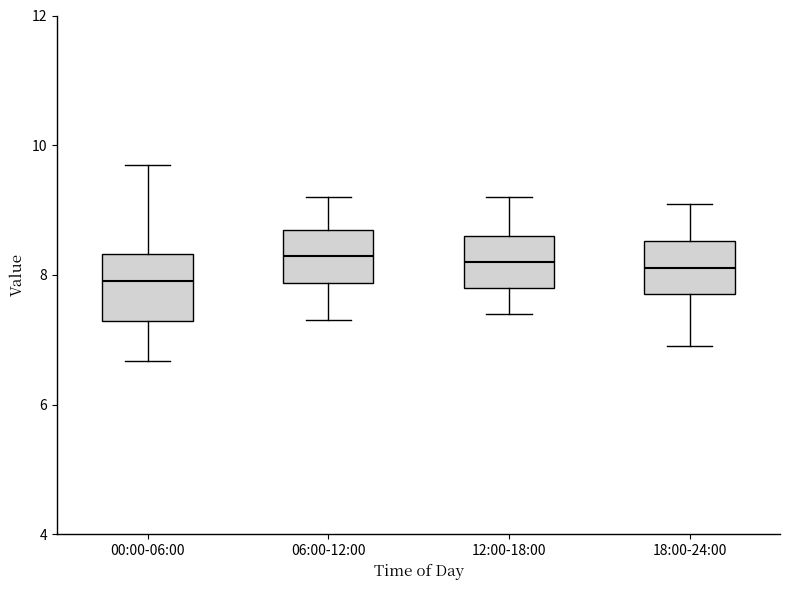

Reading left to right, read every box against the y-axis: the position of its median line, the range the box covers, and the ends of its whiskers. The values are not printed on the chart, so give them approximately, as read against the axis.

00:00-06:00: median 8.0, box 7.2 to 8.4, whiskers 6.6 to 9.8
06:00-12:00: median 8.2, box 7.8 to 8.8, whiskers 7.4 to 9.2
12:00-18:00: median 8.2, box 7.8 to 8.6, whiskers 7.4 to 9.2
18:00-24:00: median 8.2, box 7.8 to 8.6, whiskers 7.0 to 9.2